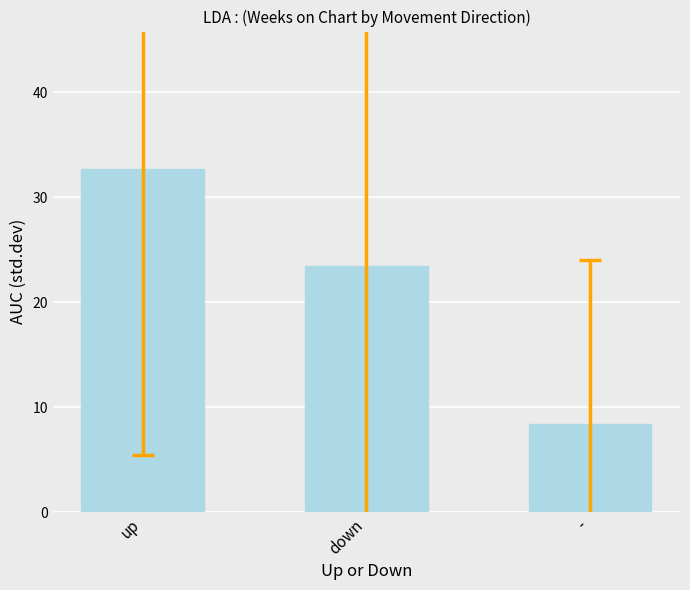

What is the minimum value shown in the chart?

8.4